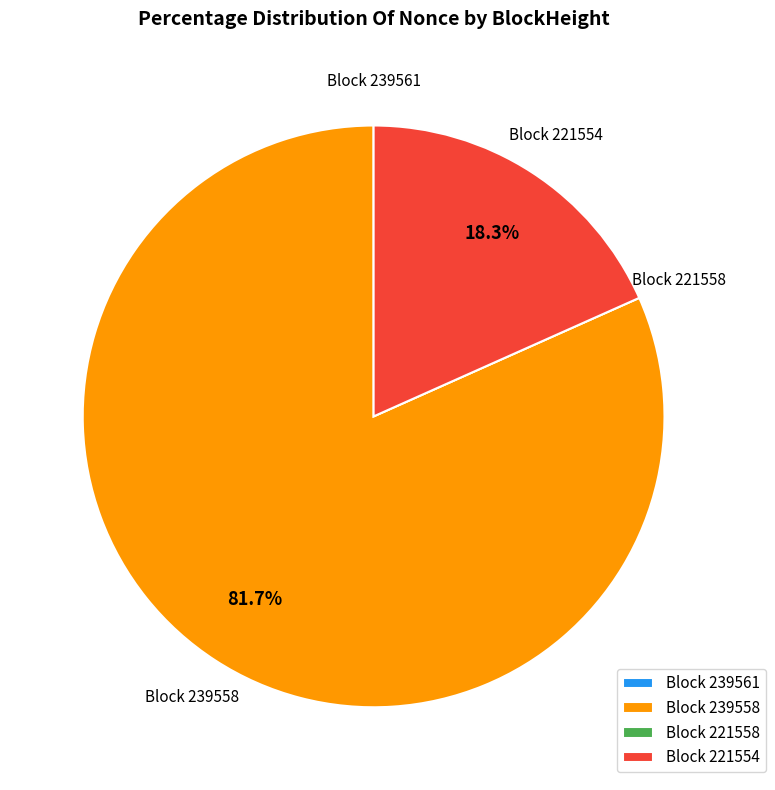

Which category has the biggest portion of the pie?

Block 239558